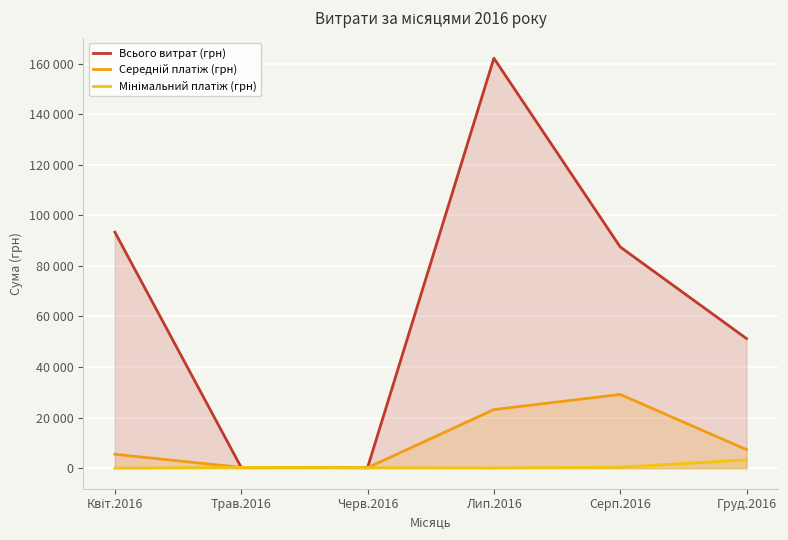

In Всього витрат (грн), how many points are higher than both neighbors (excluding endpoints)?

1